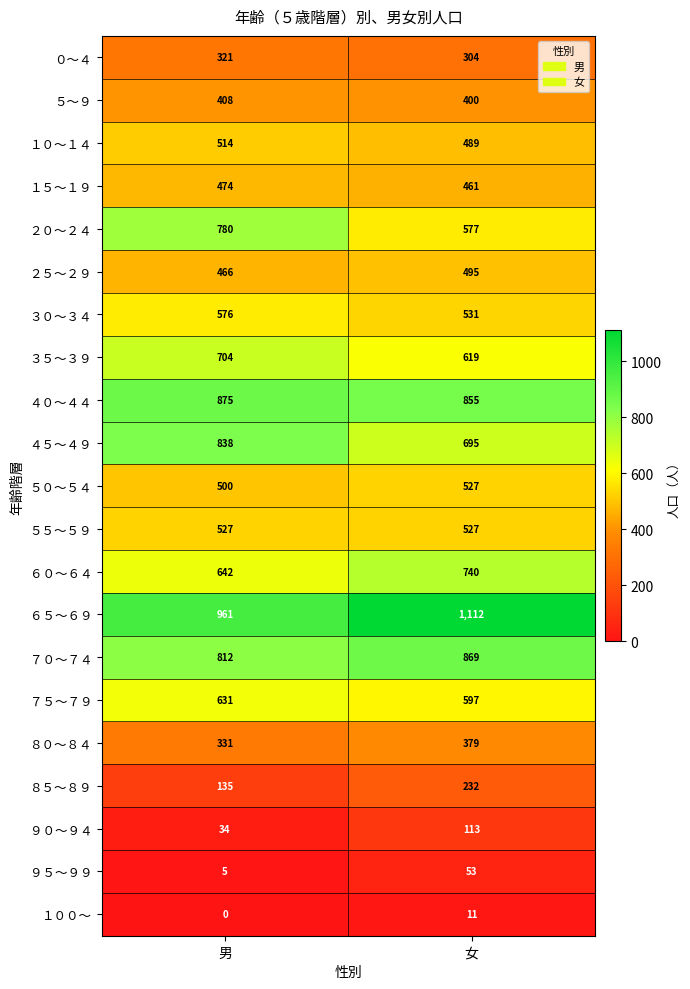

Rank the categories by ４０～４４ value from highest to lowest.

男, 女